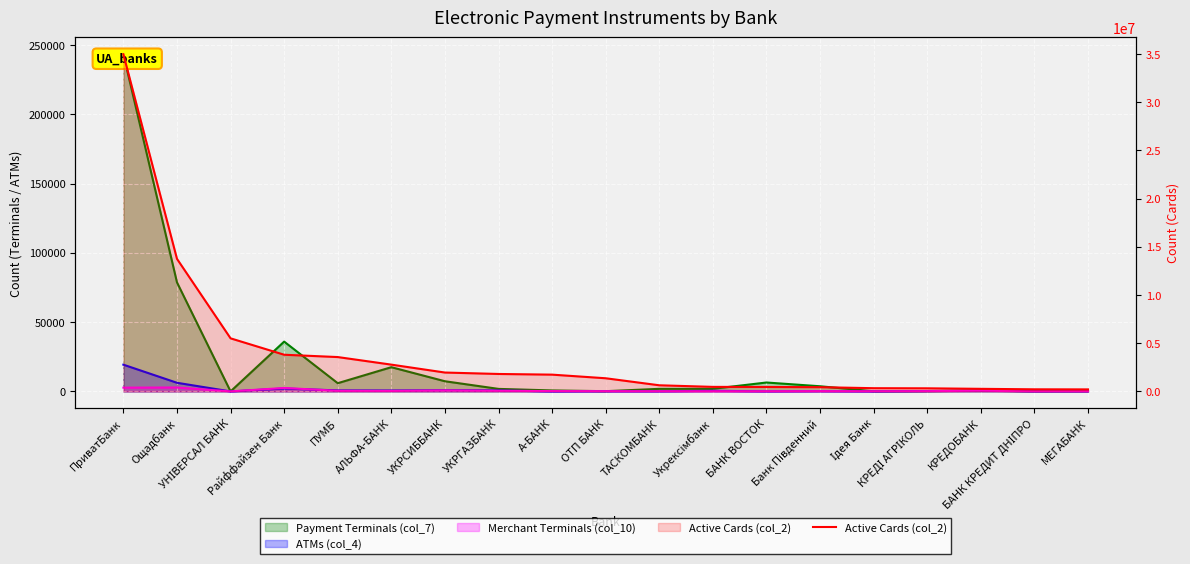

How many data points are less than 1367627?

9